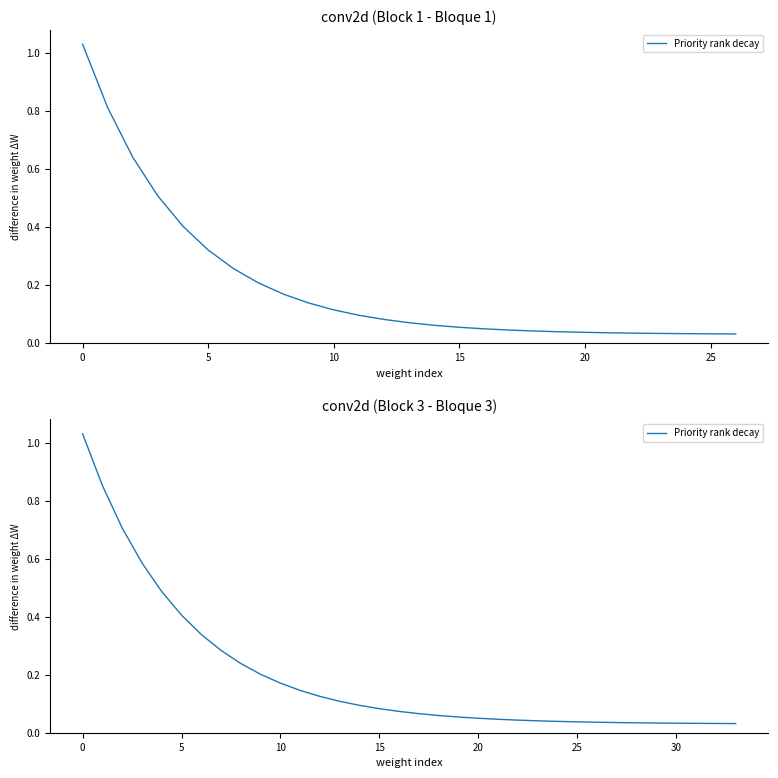

What is the average value?

0.2